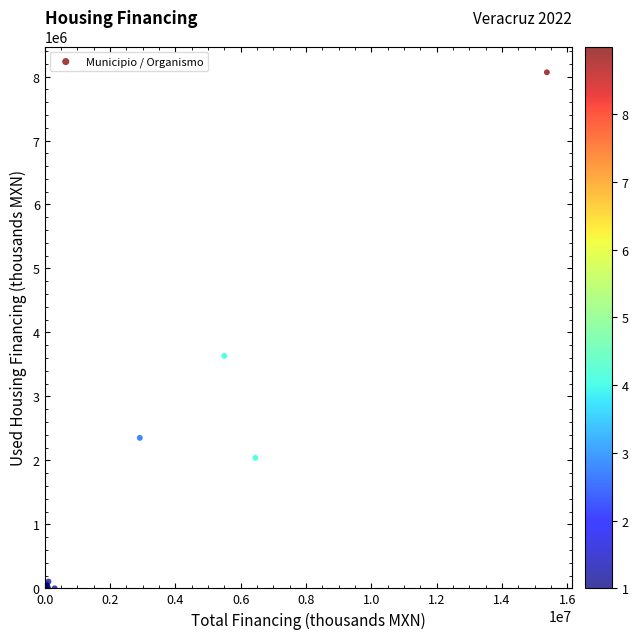

What Y value in the scatter plot is closest to 4032975?

3634584.5